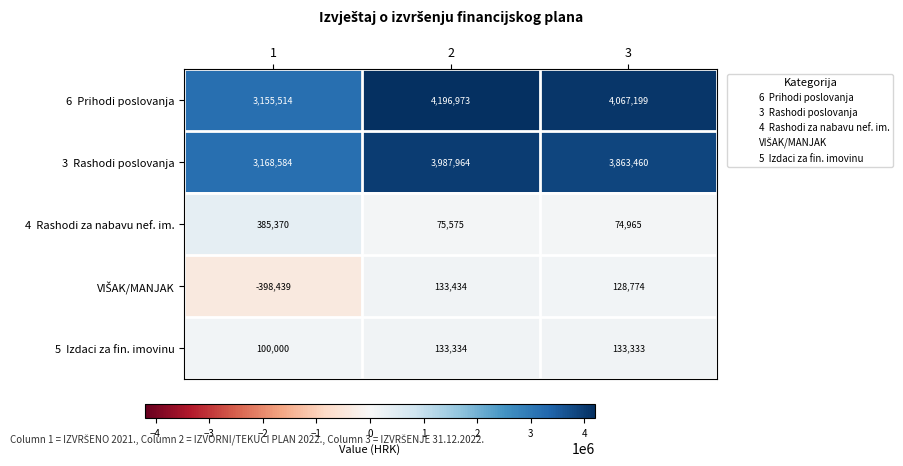

What is the total value across all series at 1?

6411029